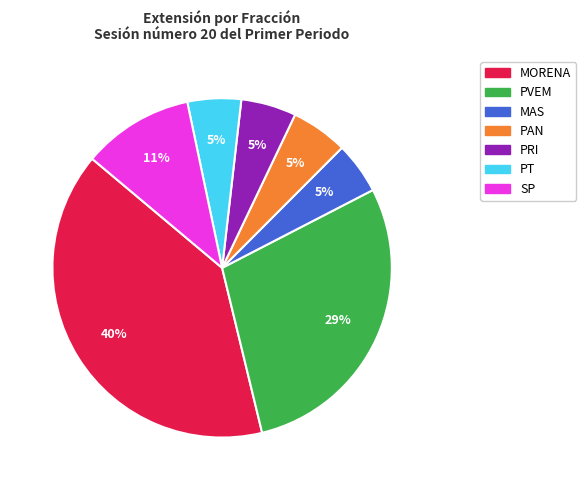

To the nearest percent, what is the average slice percentage?

14%